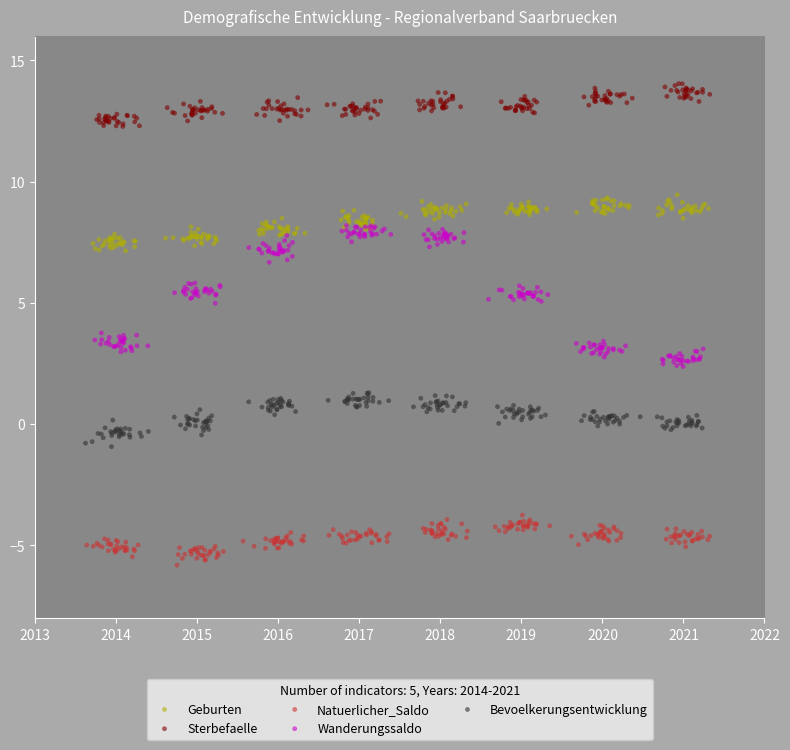

Which series has the largest Y range (max minus min)?

Wanderungssaldo